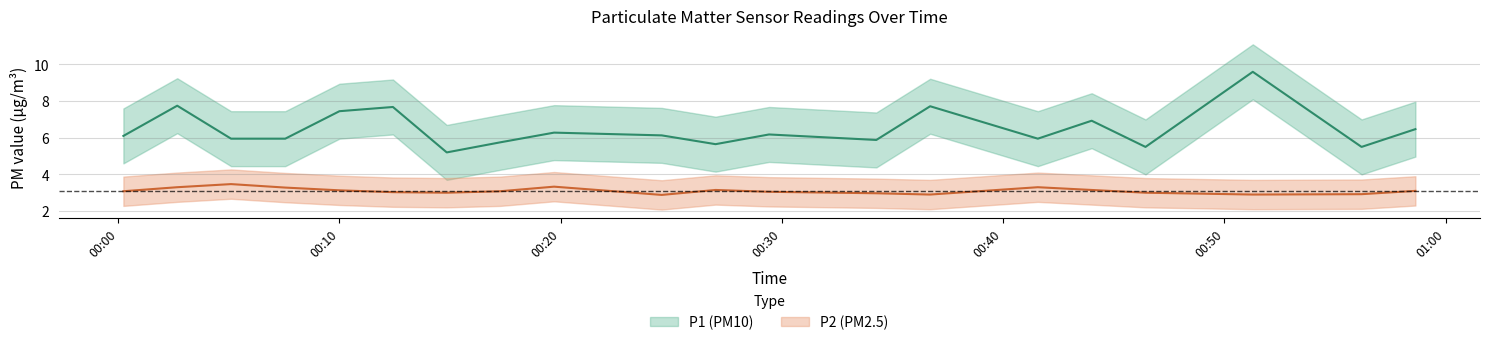

The value of P2 at 00:30 is 5.7. True or false?

False